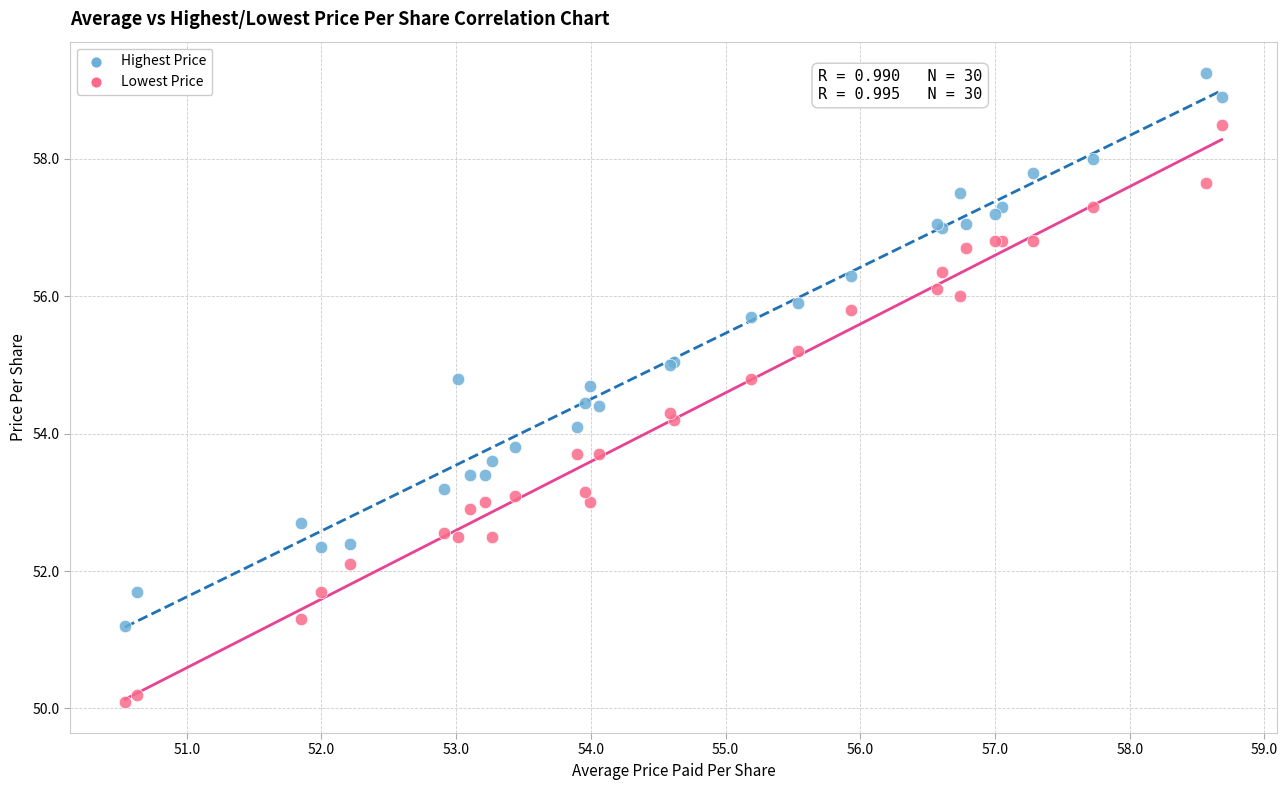

Which series reaches the maximum Y coordinate?

Highest Price